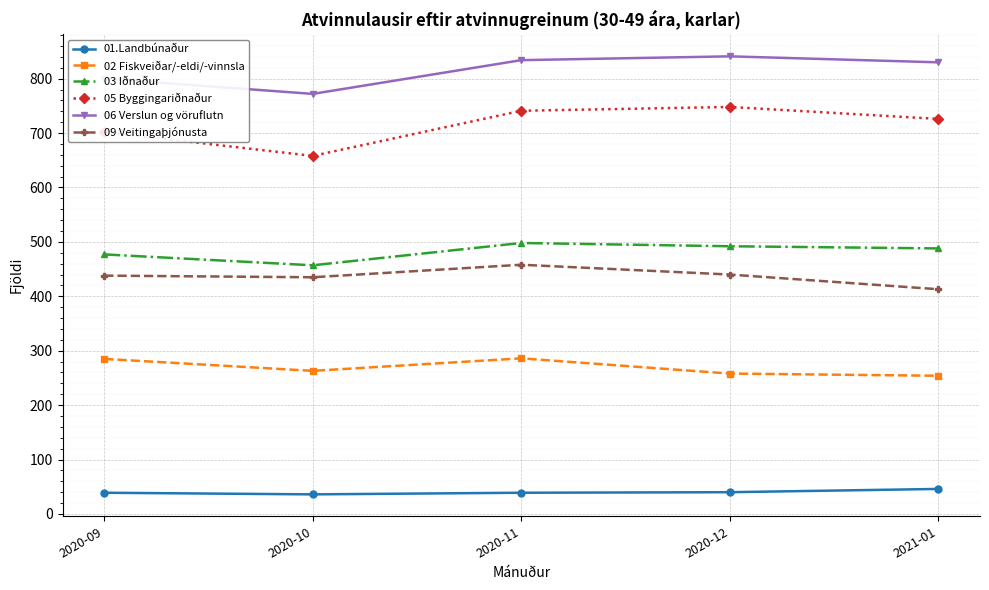

What is the difference between the maximum and minimum values in the 09 Veitingaþjónusta series?

45